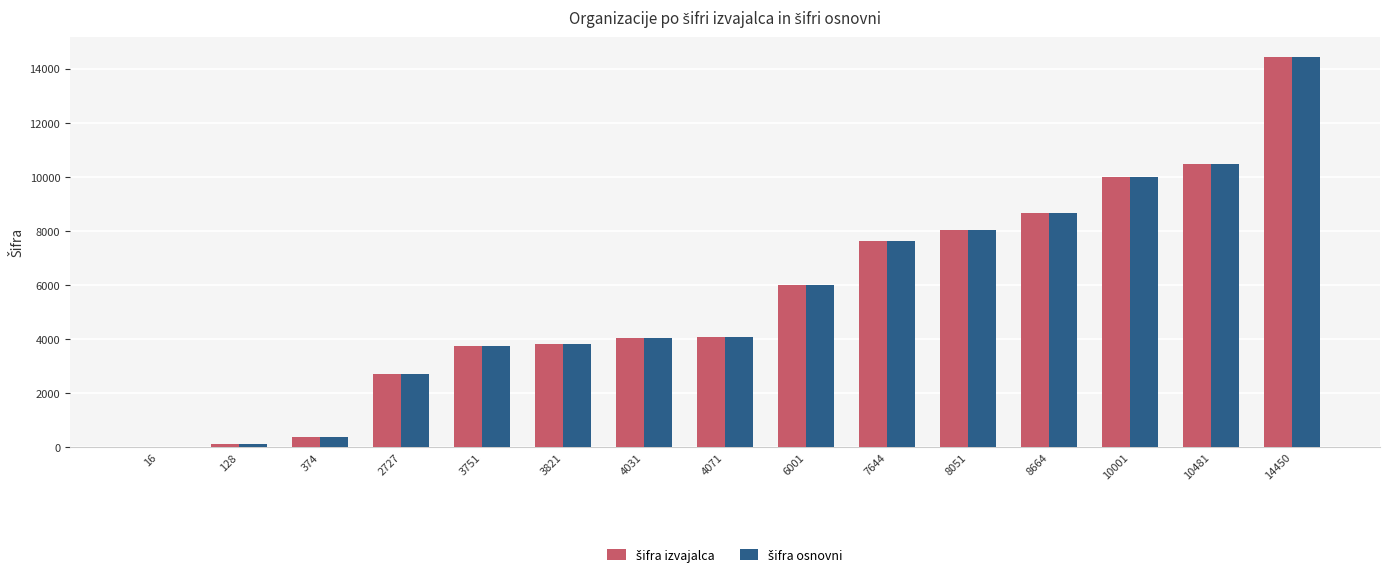

At which category is the sum across all series the highest?

14450